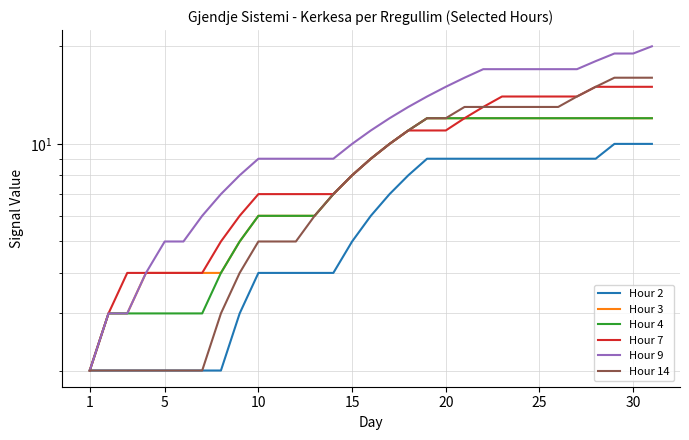

What is the difference between the maximum and second lowest values in the Hour 4 series?

9